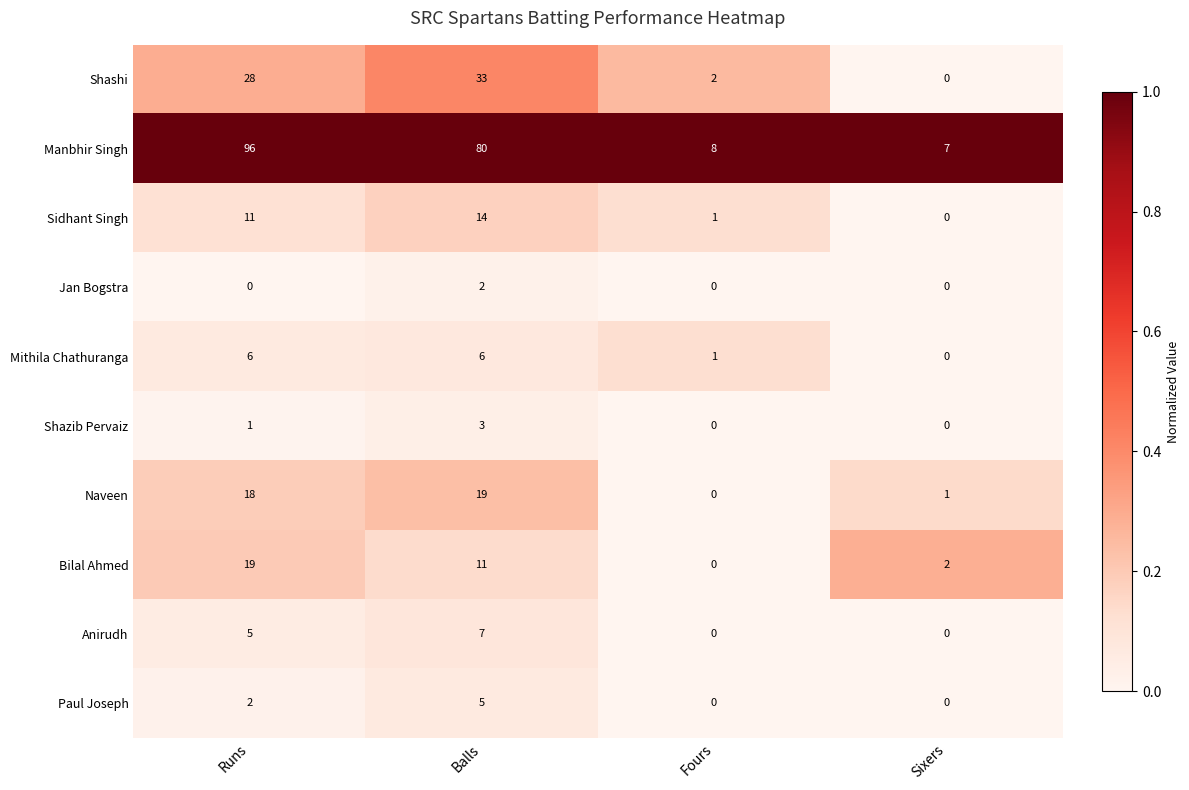

What is the difference between the maximum and minimum values in the Sidhant Singh series?

14